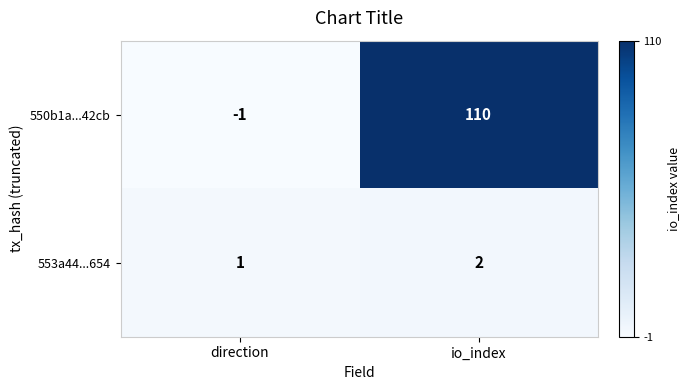

True or false: 550b1a...42cb has a value of -1 at direction.

True